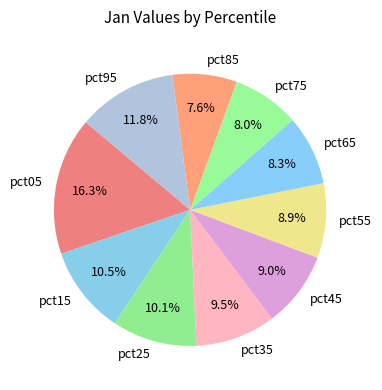

How much of the chart is everything except pct15?

89.5%